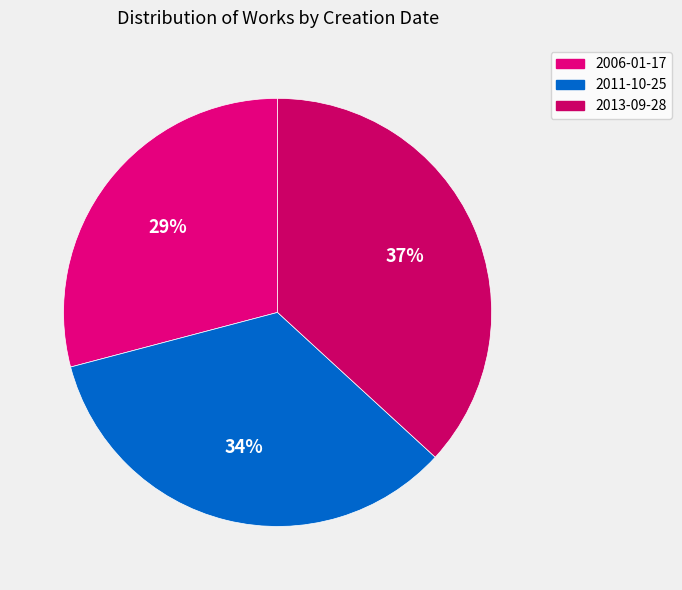

Is it true that 2013-09-28 is 37% of the pie?

True